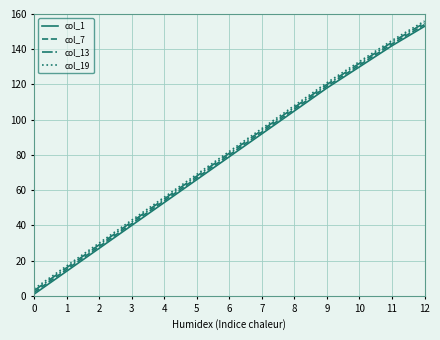

How many distinct data groups are displayed?

4